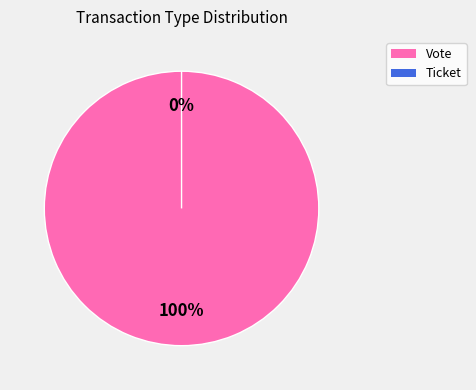

Rank the categories by value from highest to lowest.

Vote, Ticket